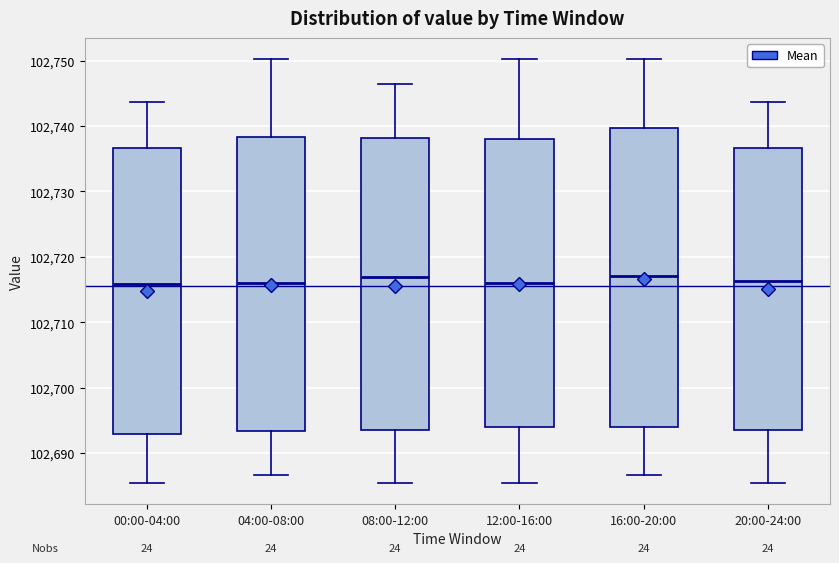

Reading left to right, transcribe this box plot: for each box, give where its median line is, the range the box spans, and where its two whiskers end, as read against the y-axis. The values are not printed on the chart, so give them approximately, as read against the axis.

00:00-04:00: median 102716, box 102693 to 102737, whiskers 102685 to 102744
04:00-08:00: median 102716, box 102693 to 102738, whiskers 102687 to 102750
08:00-12:00: median 102717, box 102694 to 102738, whiskers 102685 to 102747
12:00-16:00: median 102716, box 102694 to 102738, whiskers 102685 to 102750
16:00-20:00: median 102717, box 102694 to 102740, whiskers 102687 to 102750
20:00-24:00: median 102716, box 102694 to 102737, whiskers 102685 to 102744